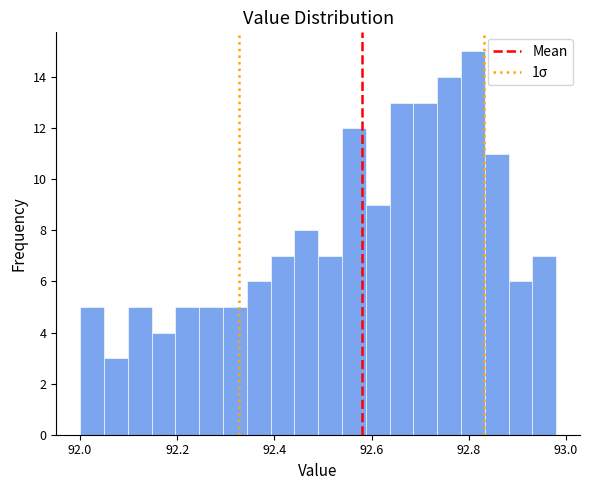

Around what value on the x-axis is the tallest bar? Give the approximate position of its centre, as read against the axis.

92.80